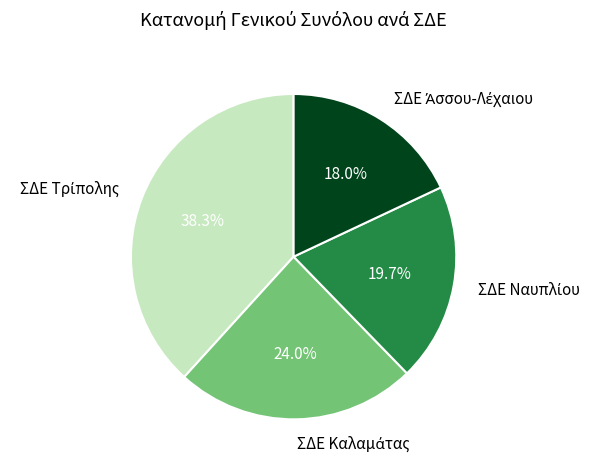

Is there any slice that represents more than half of the pie?

No